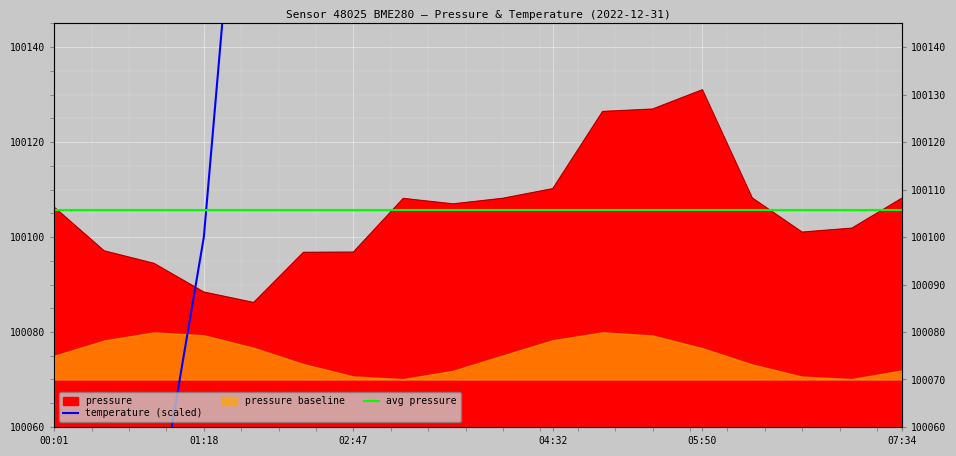

At which label is pressure closest to 100108?

03:14